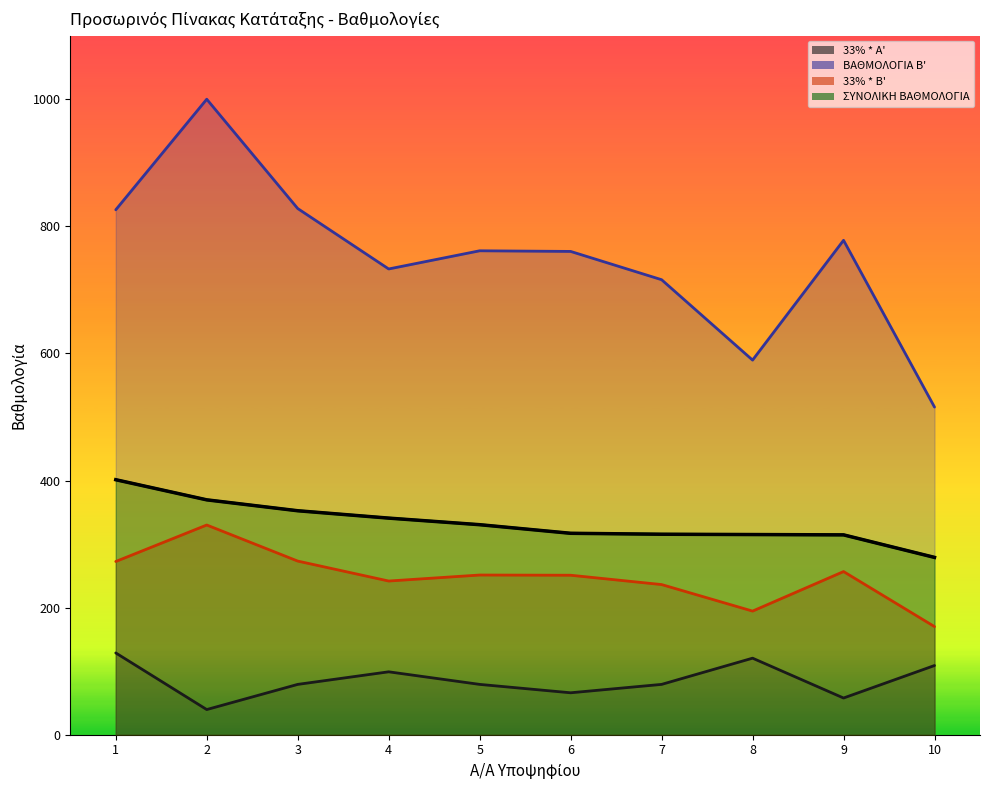

At which label does ΒΑΘΜΟΛΟΓΙΑ Β' reach its peak?

2